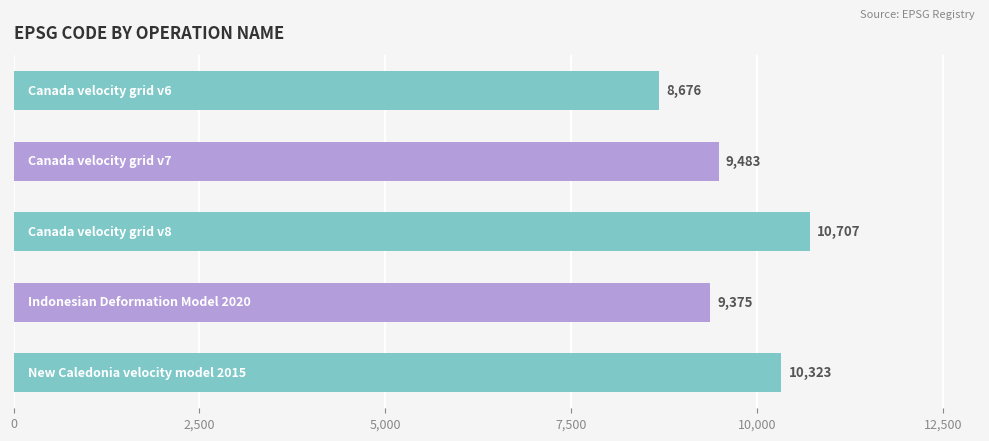

What is the difference between the maximum and minimum values?

2031